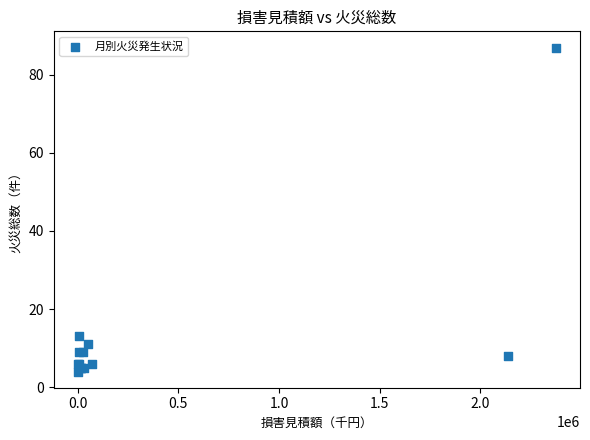

What Y value in the scatter plot is closest to 45?

13